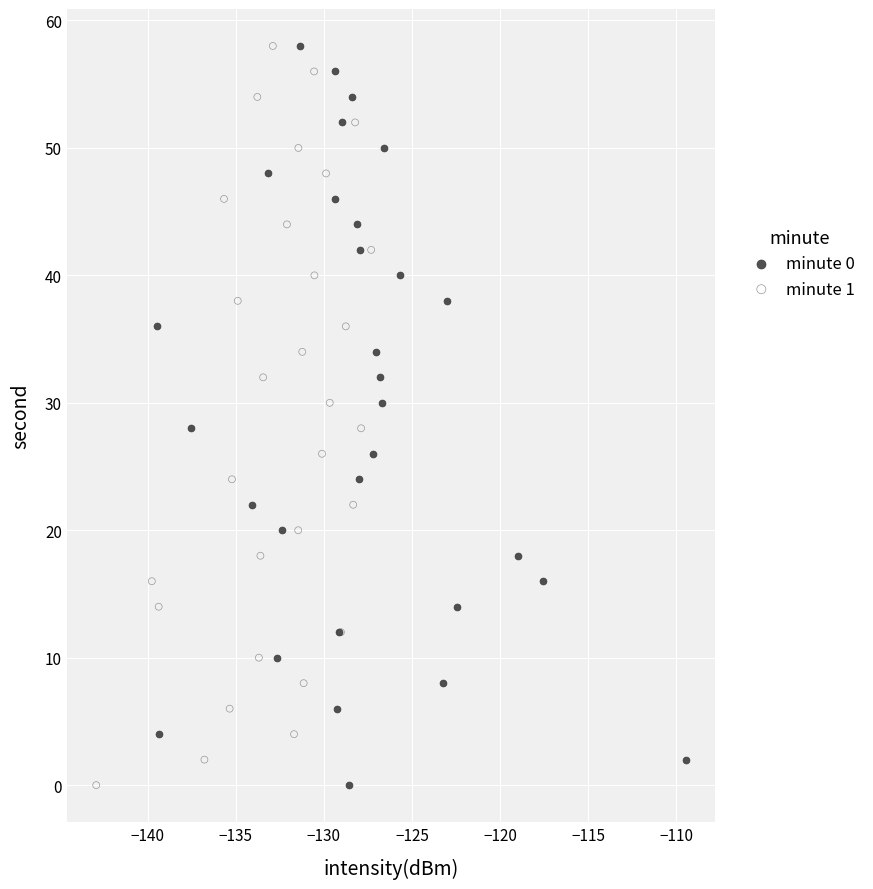

What are all the series names shown in the legend?

minute 0, minute 1